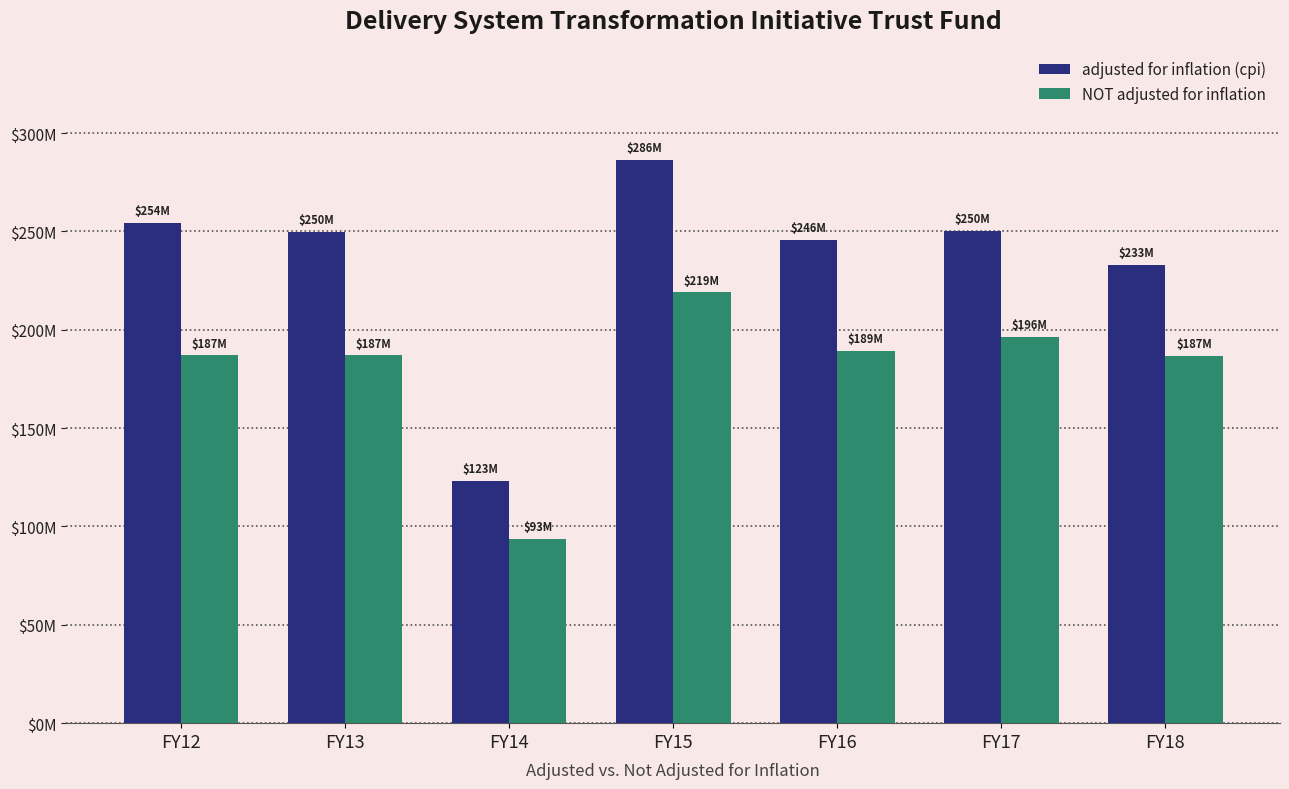

What are all the series names shown in the legend?

adjusted for inflation (cpi), NOT adjusted for inflation